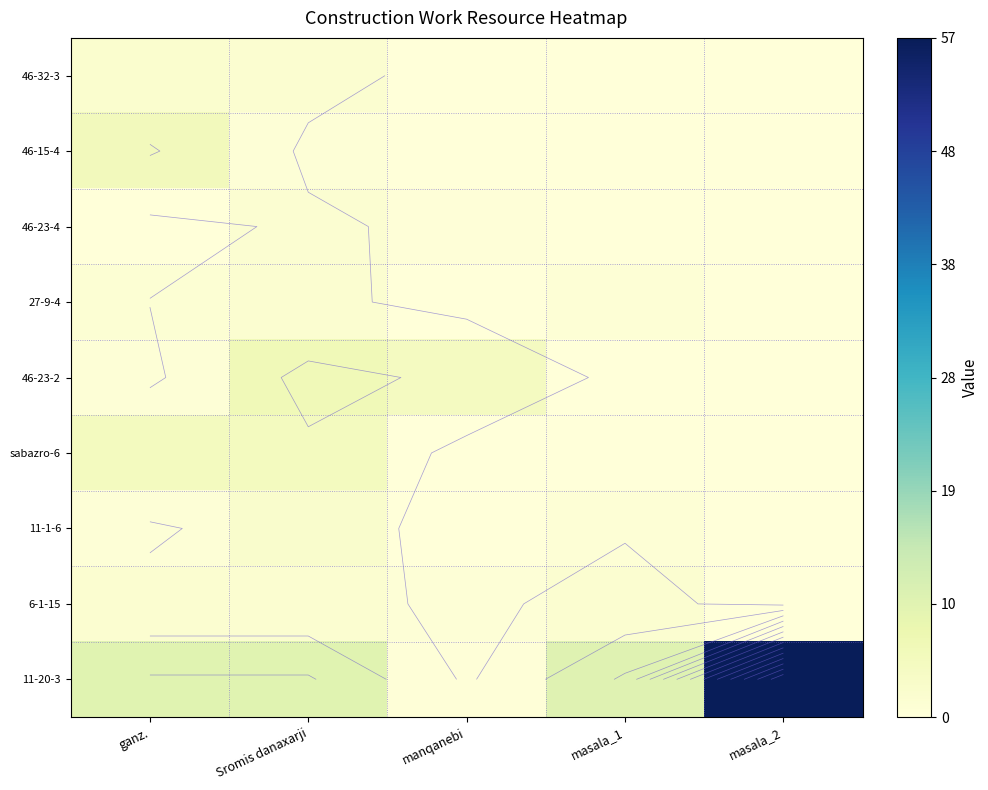

At which label is 46-23-2 closest to 2?

ganz.